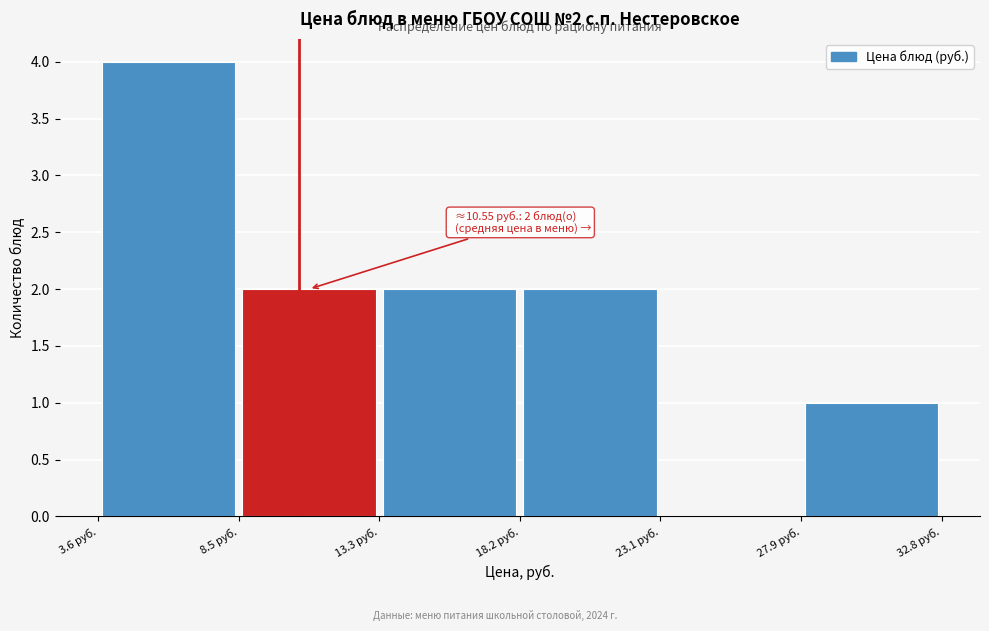

Which range on the x-axis has the tallest bar?

3.5 to 8.5